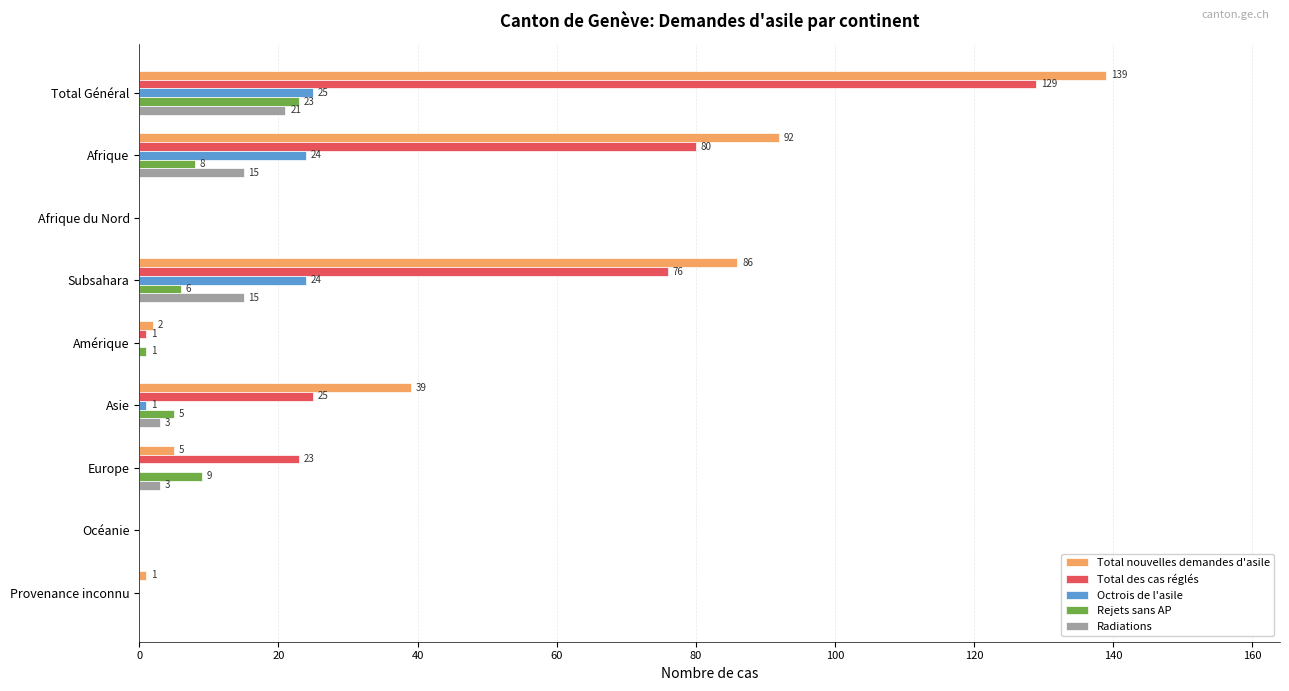

At which category is the sum across all series the highest?

Total Général